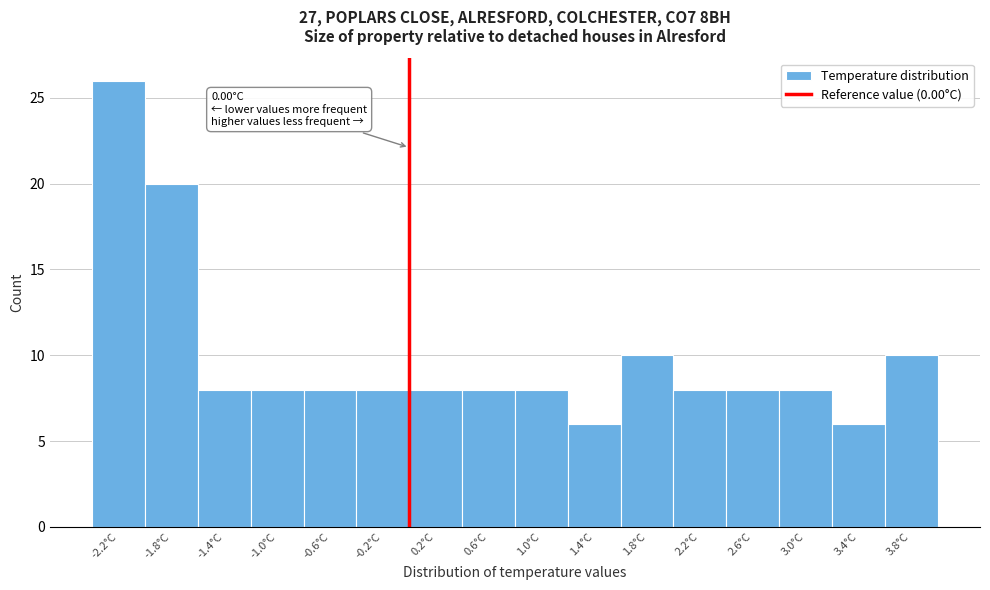

Over which range of the x-axis is the bar tallest?

-2.4 to -2.0